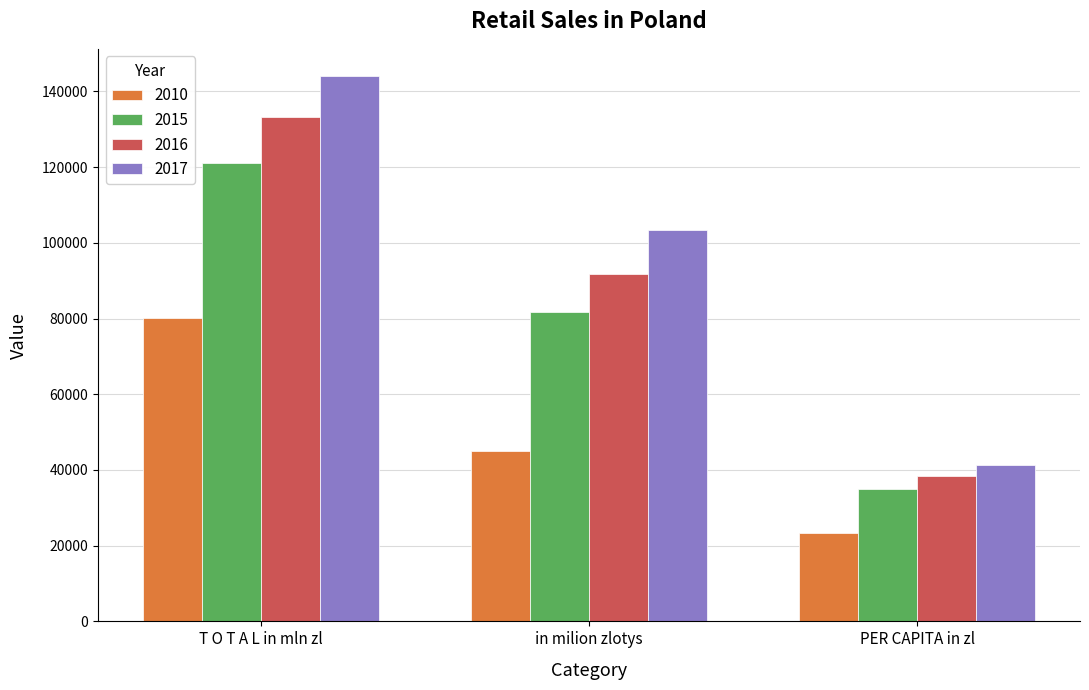

What is the total value across all series at in milion zlotys?

321861.7